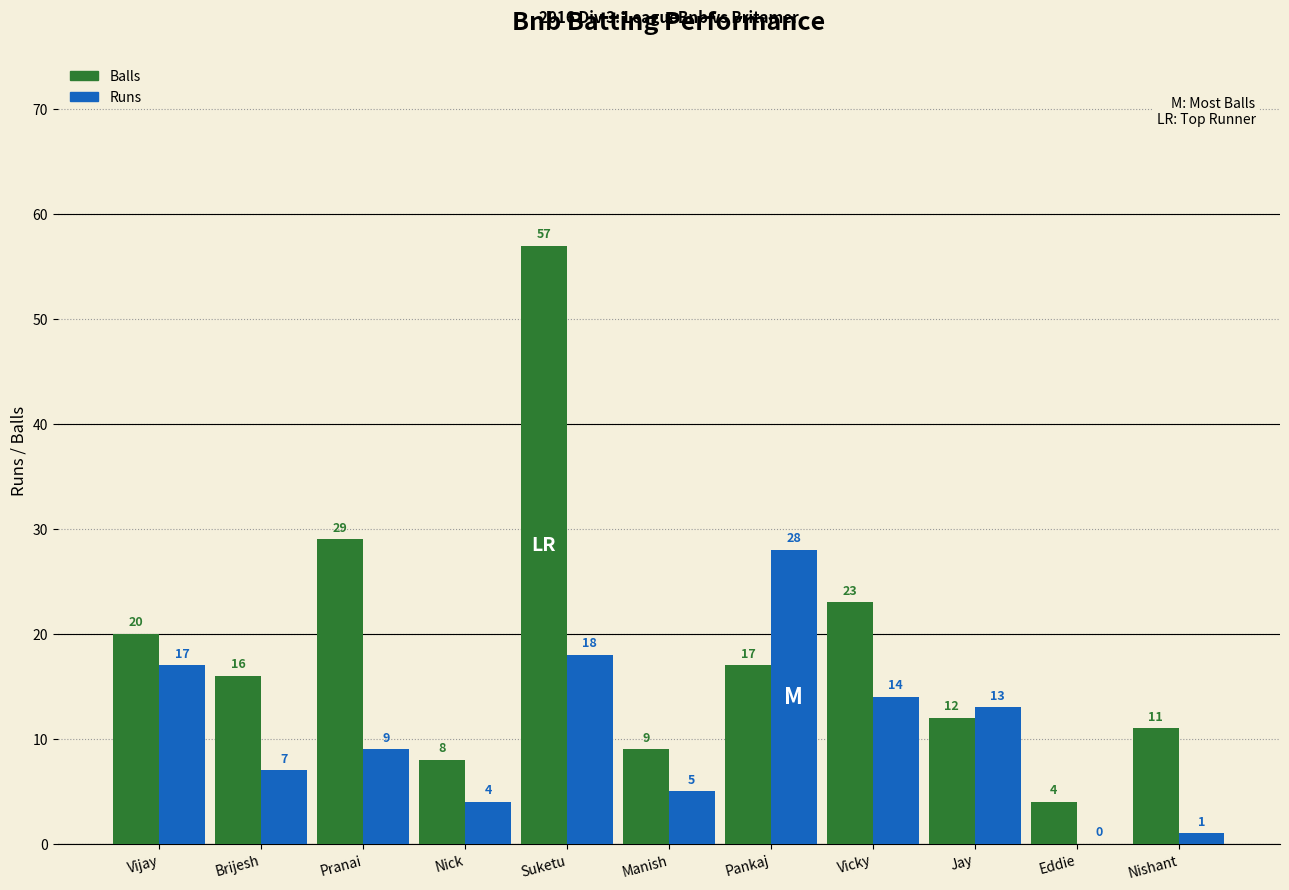

Between Pankaj and Nishant, which series saw the biggest shift?

Runs